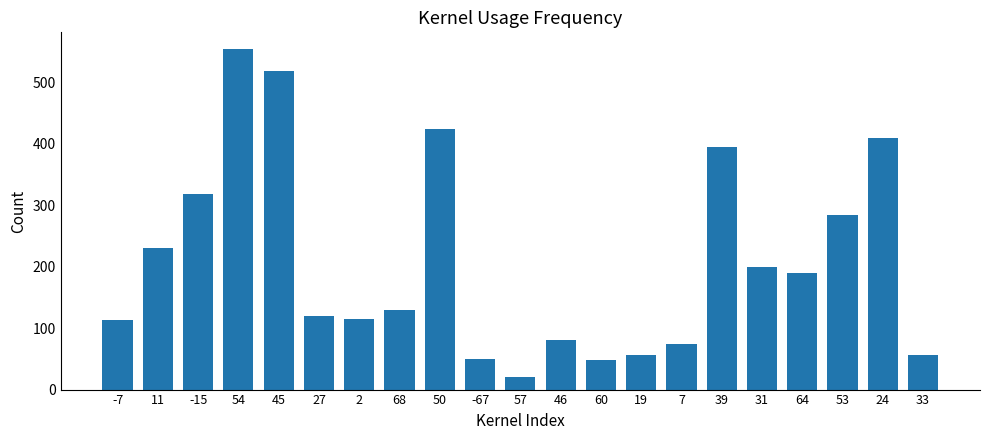

True or false: the data shows 137 at 45.

False